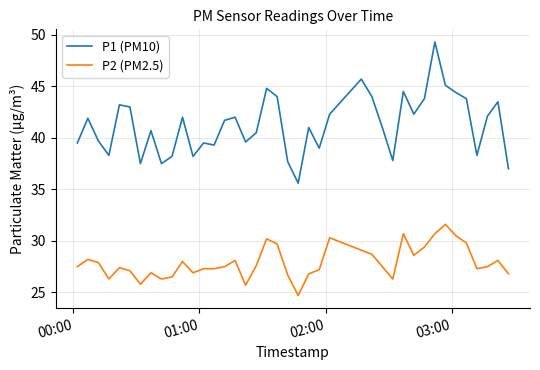

True or false: P2 (PM2.5) and P1 (PM10) cross at least once.

False